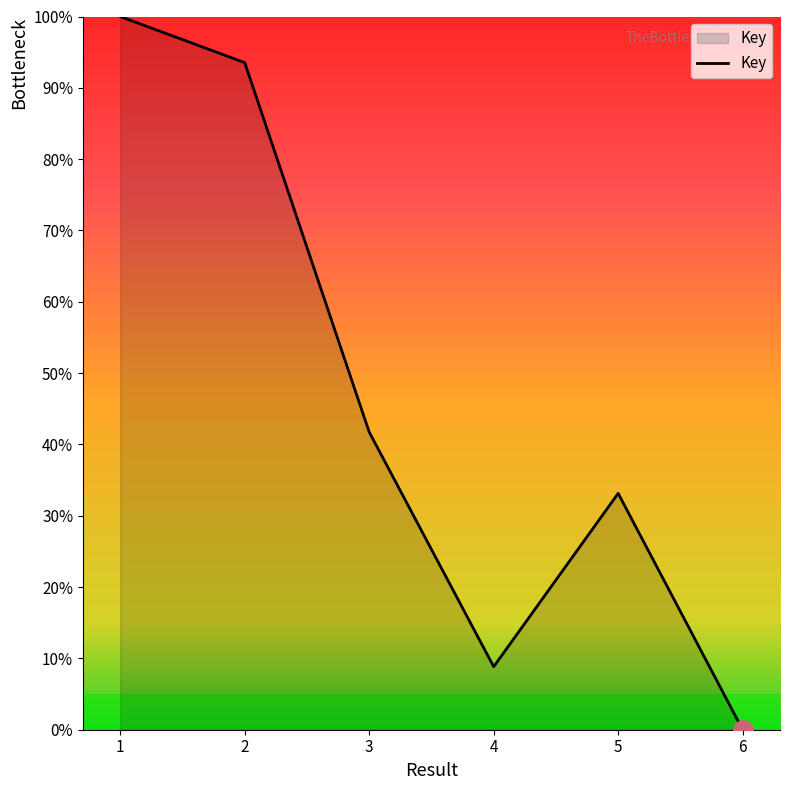

What is the change in value from 2 to 6?

-93.5